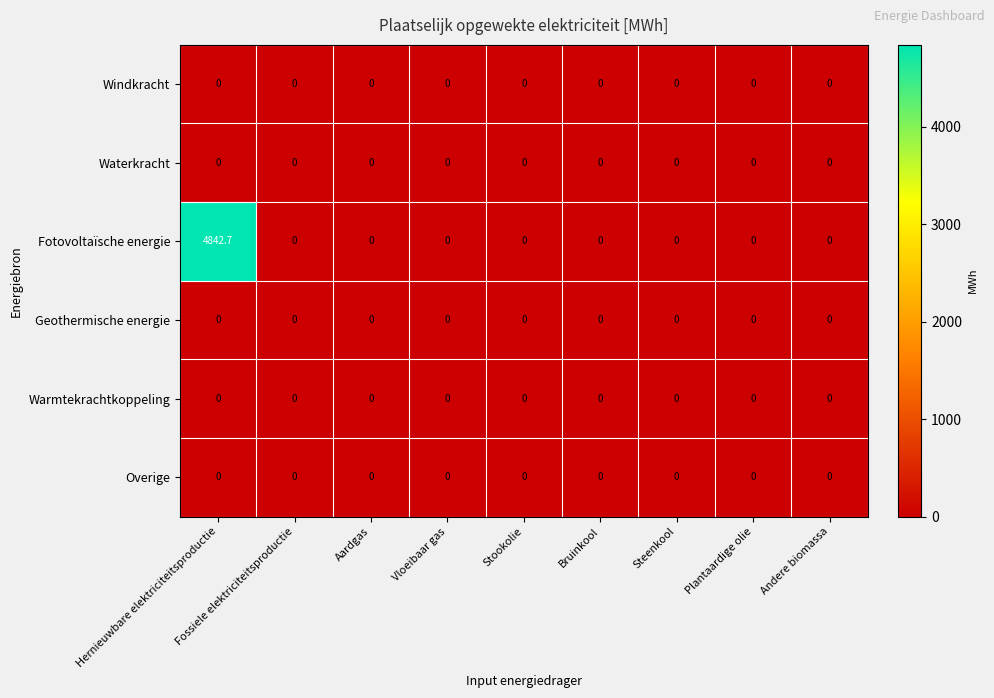

What is the greatest value displayed?

4842.7